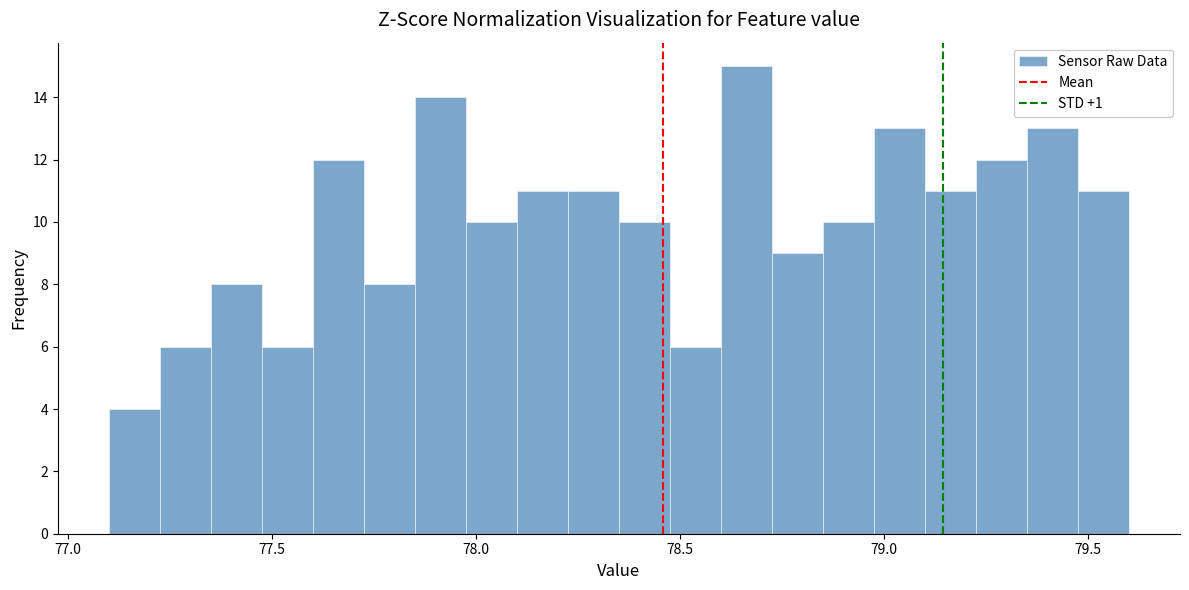

Read against the x-axis, roughly where is the centre of the tallest bar?

78.65